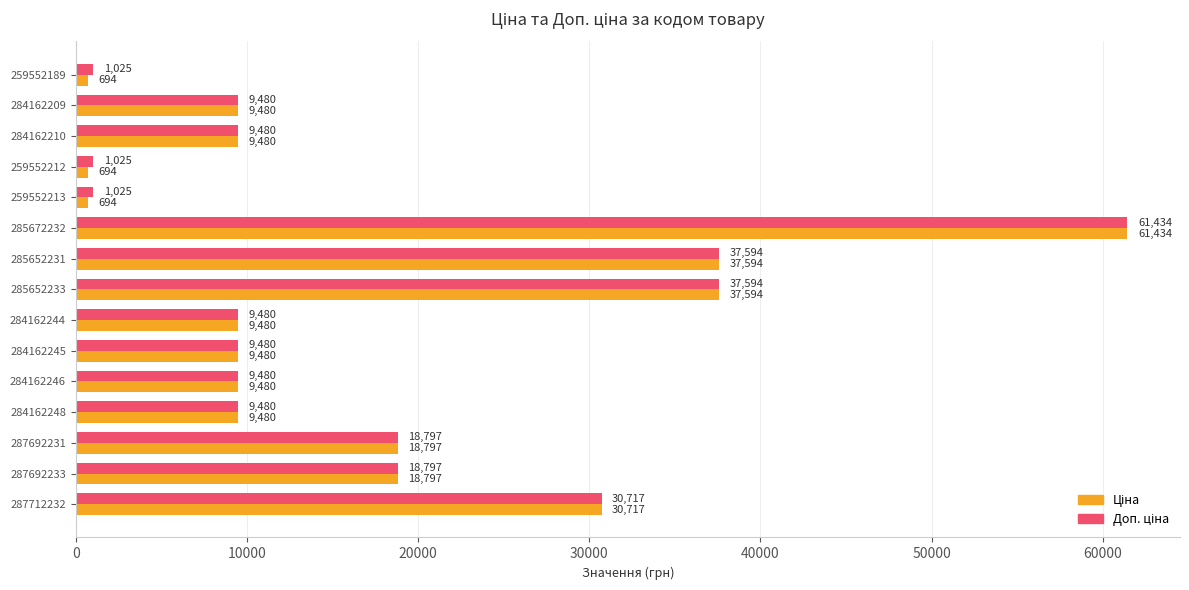

What is the smallest value displayed?

693.7